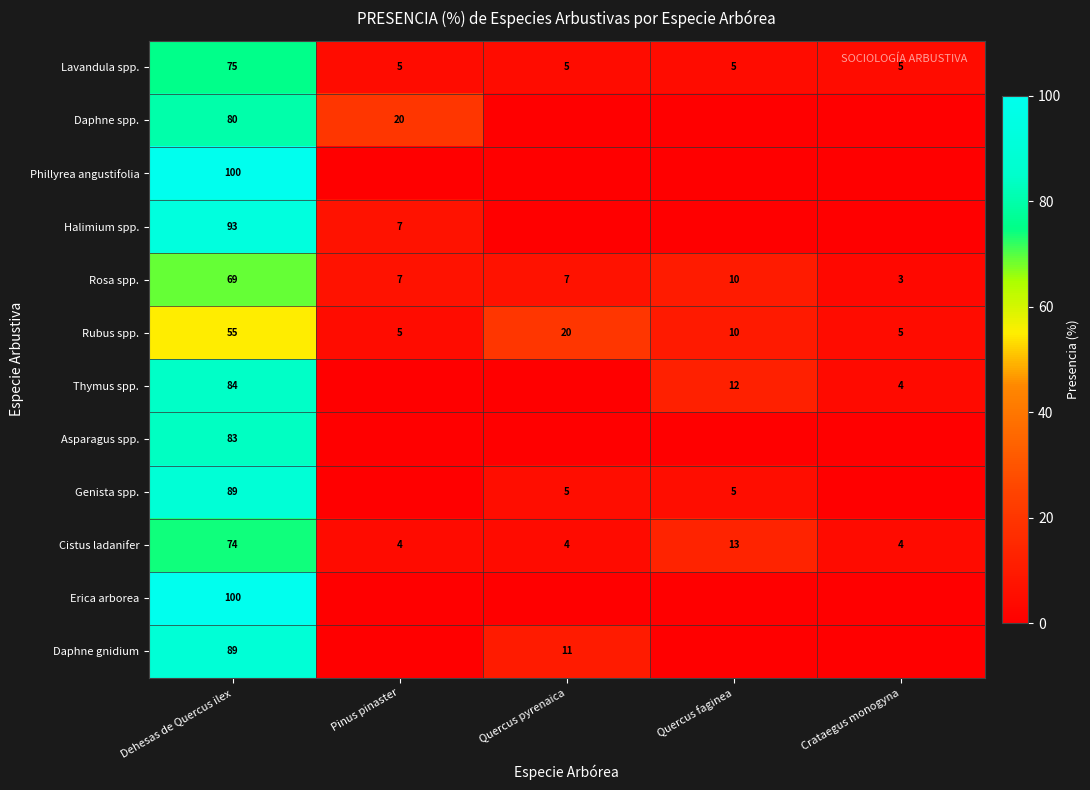

How many categories are shown in the chart?

5